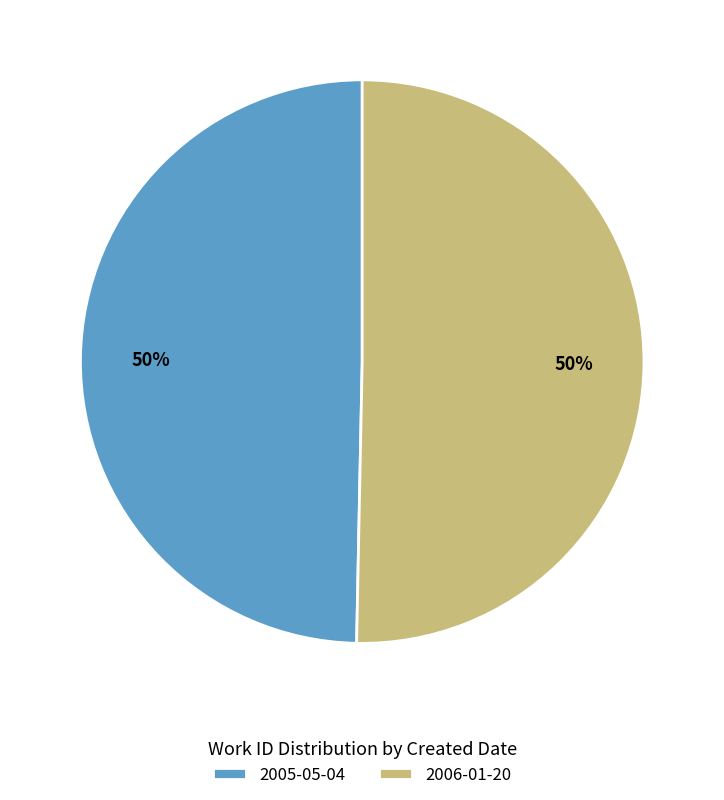

To the nearest percent, what portion does 2006-01-20 represent?

50%